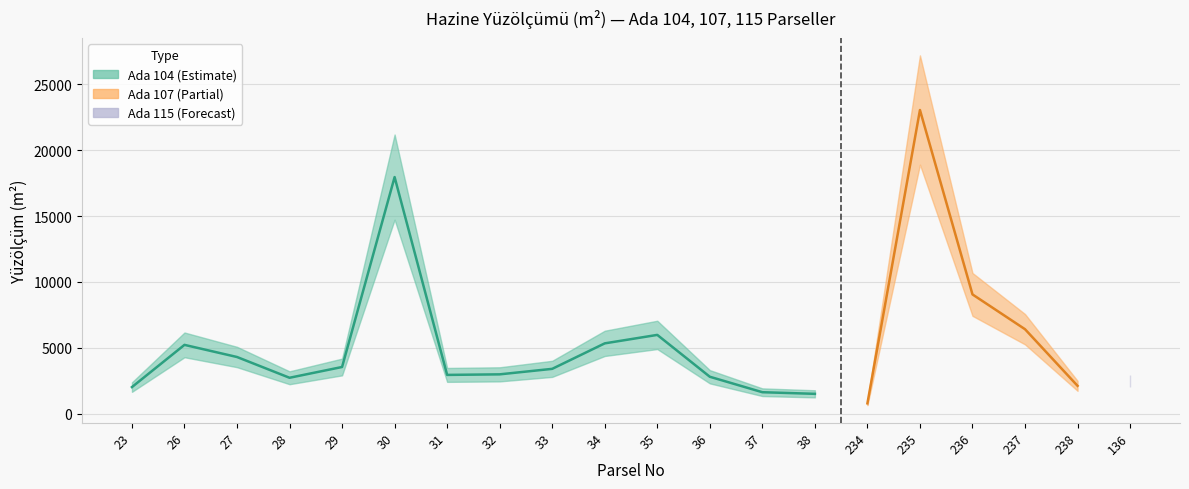

Where does the data first go above 3396?

26